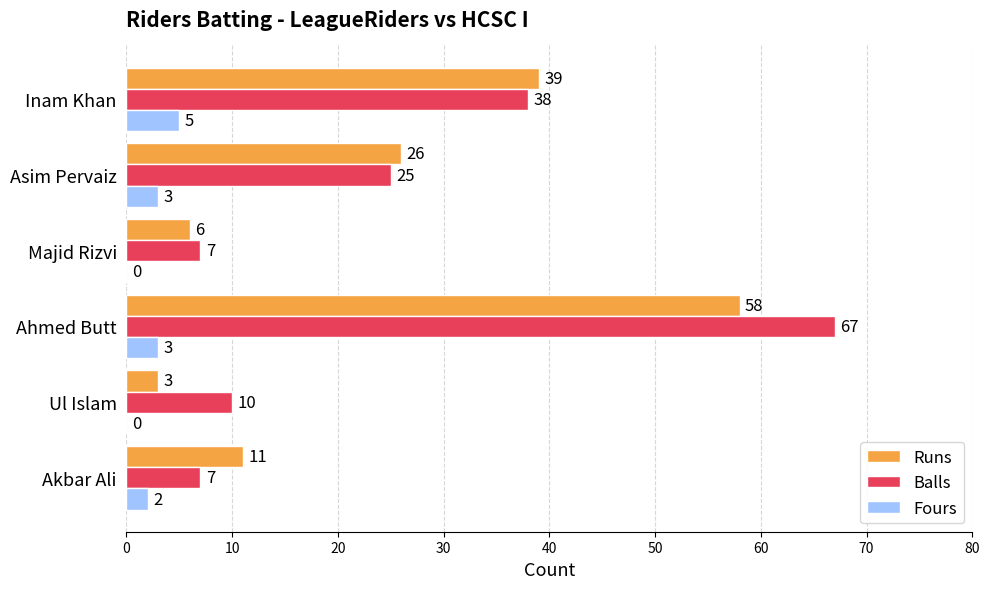

Which series changed the most between Ul Islam and Inam Khan?

Runs